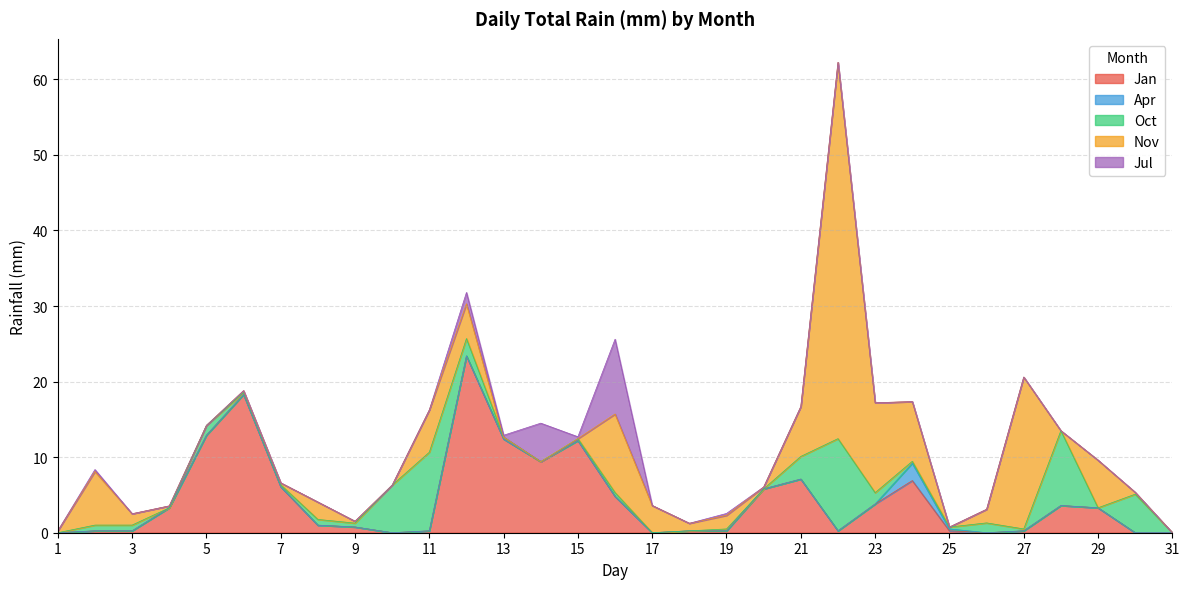

What is the sum of the Oct values at 15 and 7?

0.5